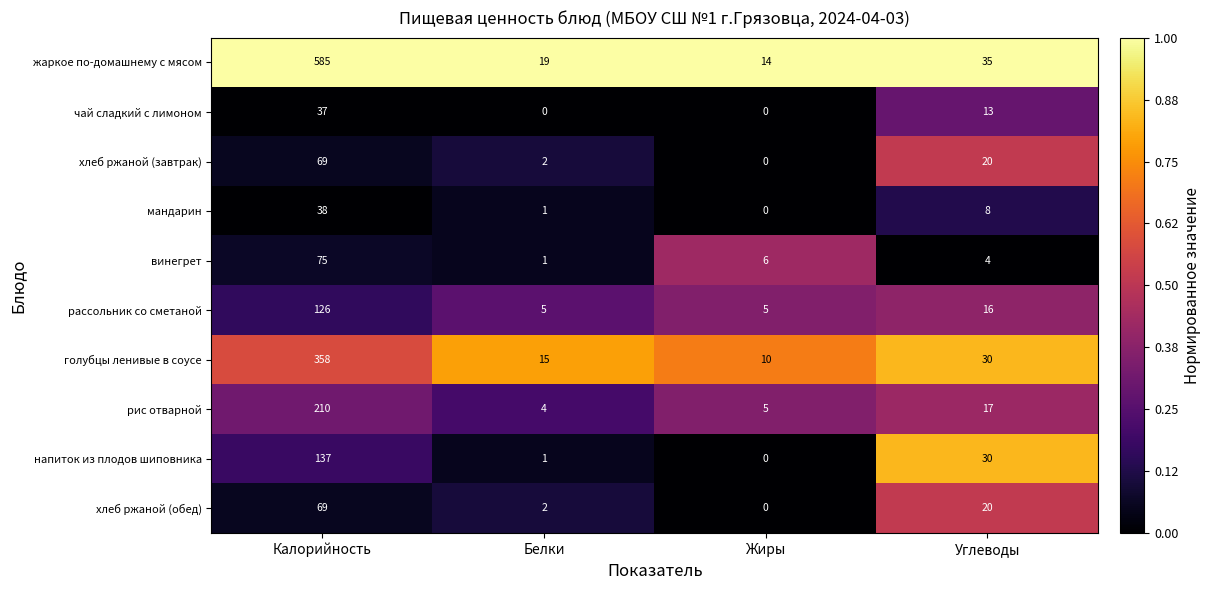

What is the difference between the highest and lowest values at Жиры?

14